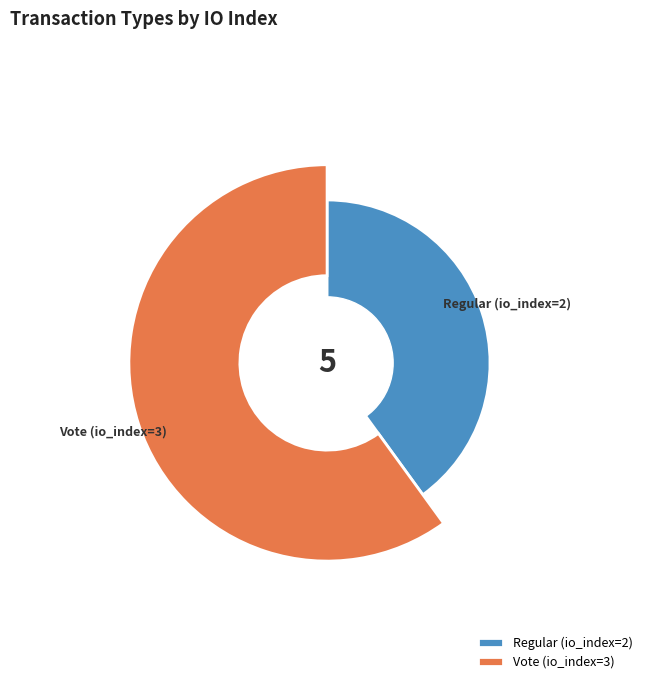

Count the number of slices in the pie.

2